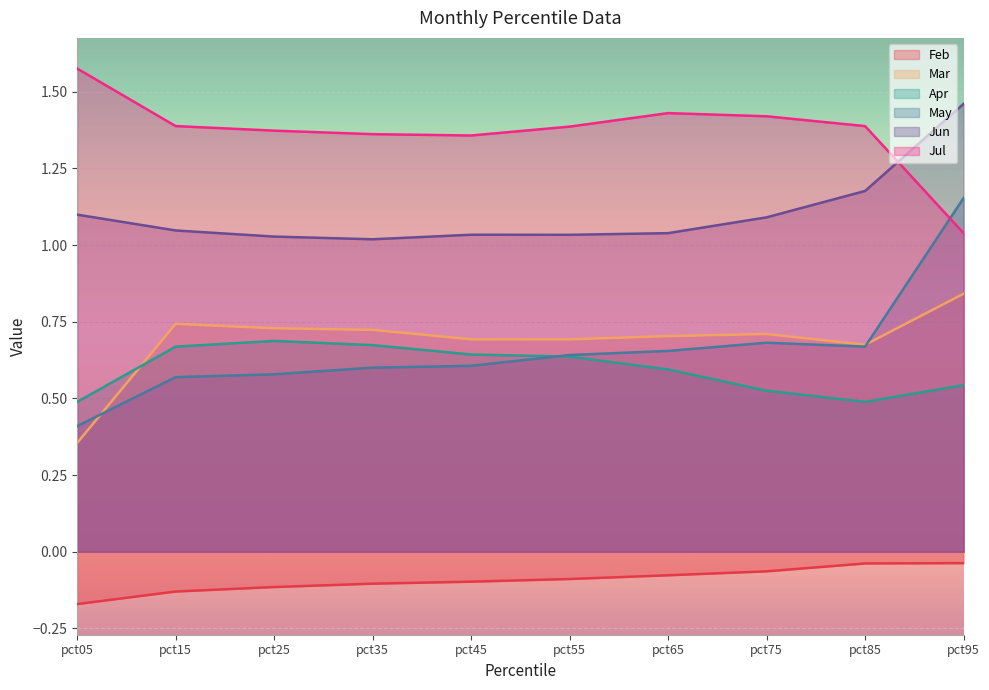

True or false: Mar and Jun cross at least once.

False